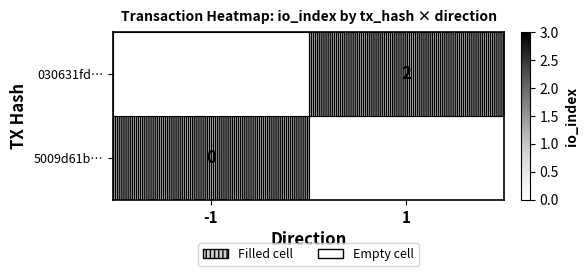

True or false: 030631fd… has a value of 2 at 1.

True